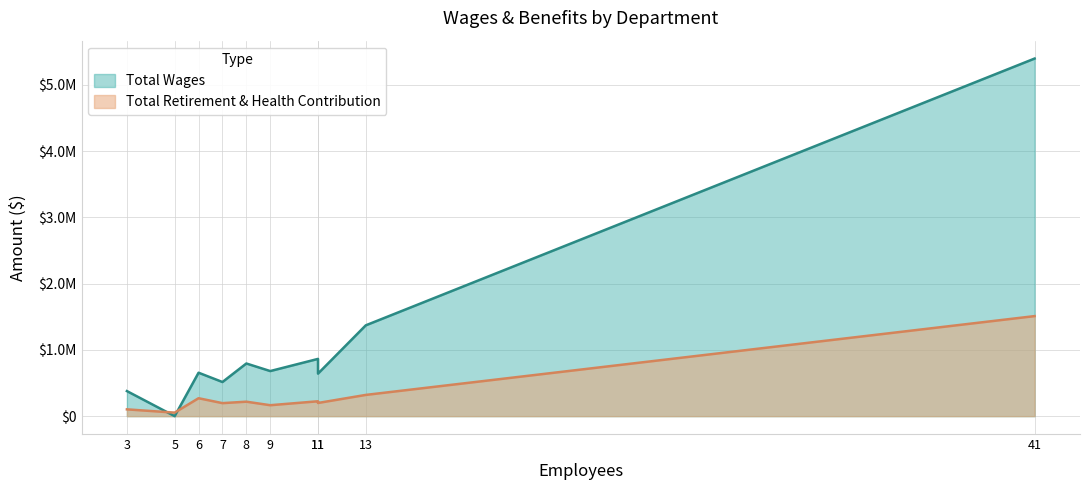

Which series has the largest total across all categories?

Total Wages